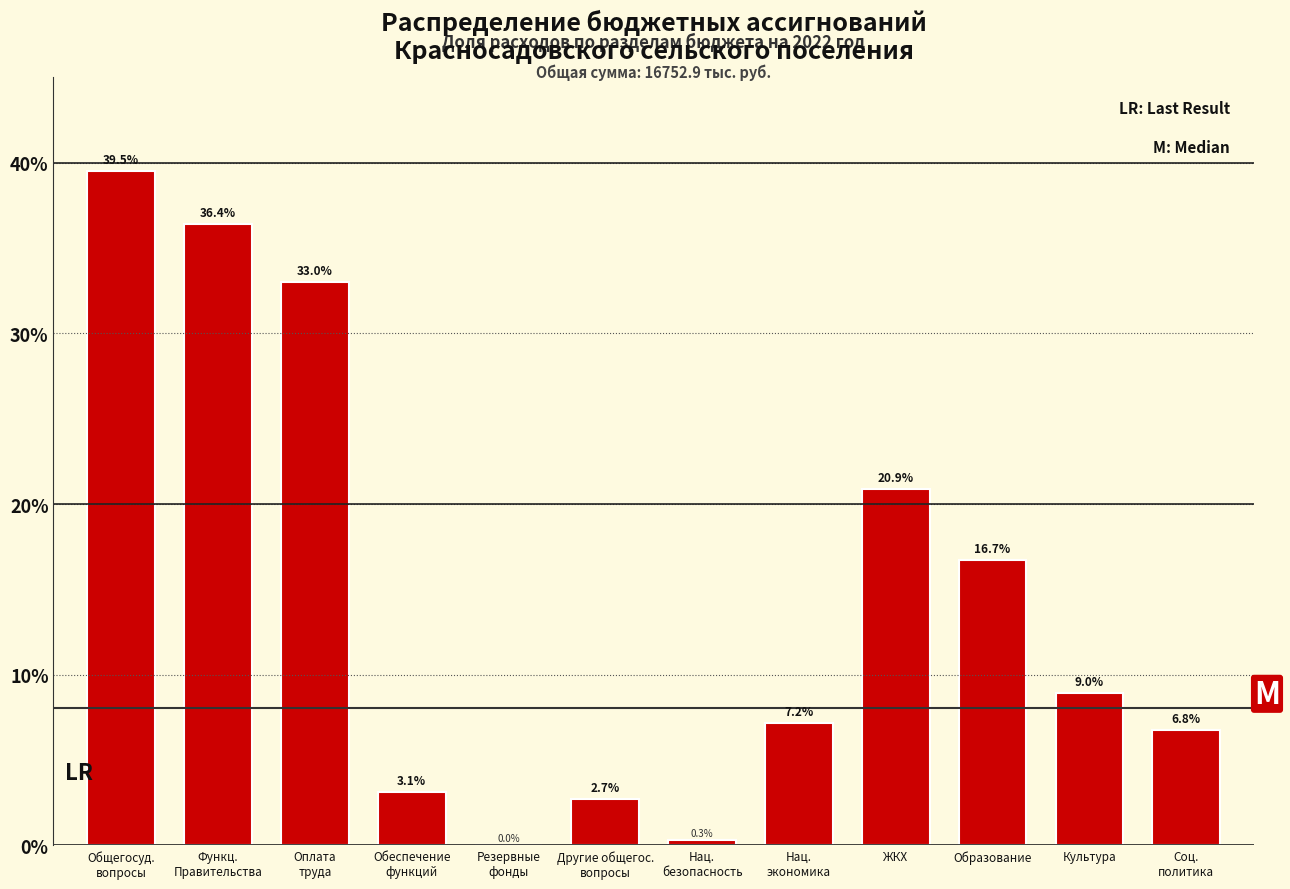

The chart shows a value of 16.7 at Образование. True or false?

True